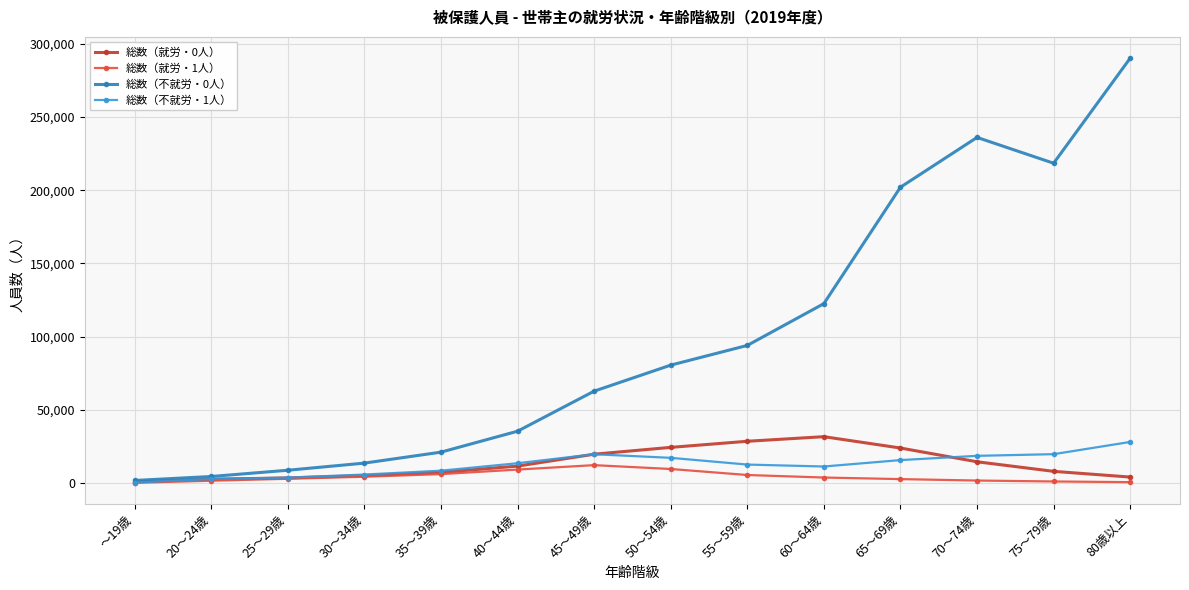

What is the sum of all 総数（不就労・1人） values?

176416